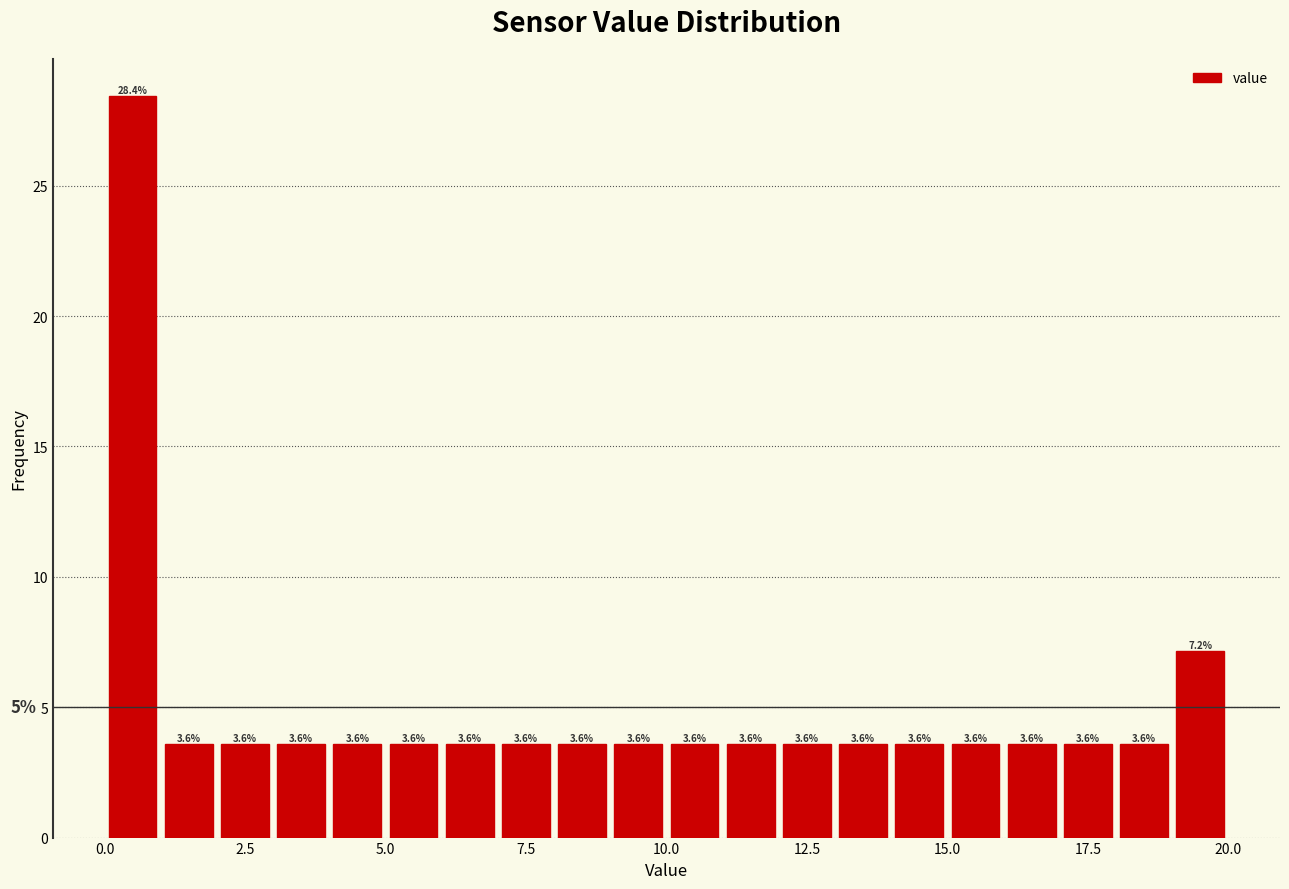

Around what value on the x-axis is the tallest bar? Give the approximate position of its centre, as read against the axis.

0.5